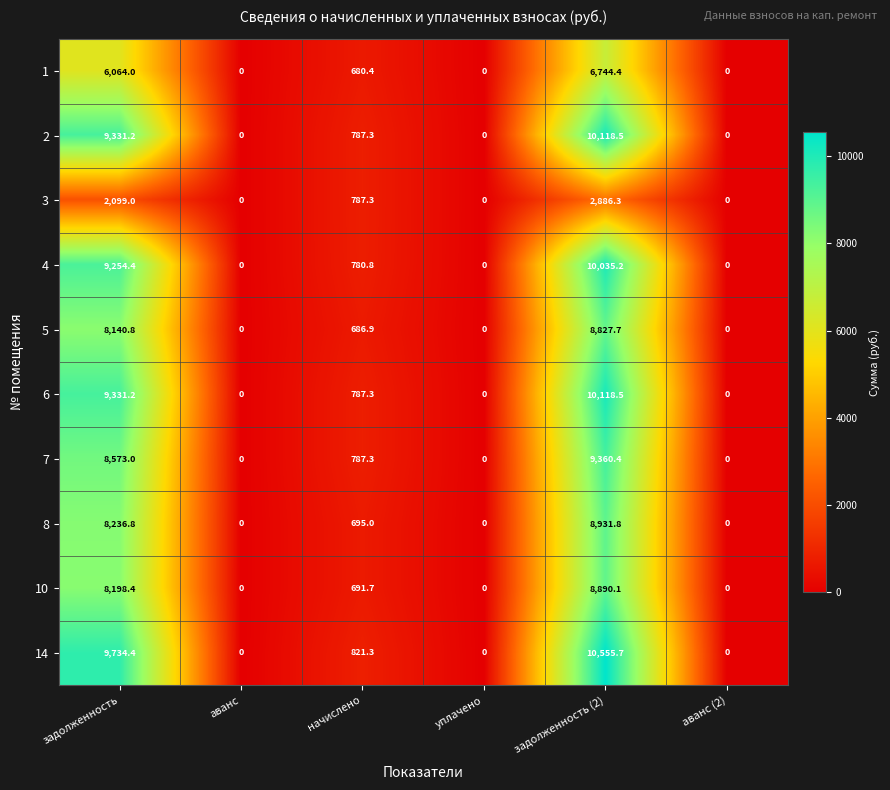

True or false: 1 has a value of -2551.4 at аванс (2).

False